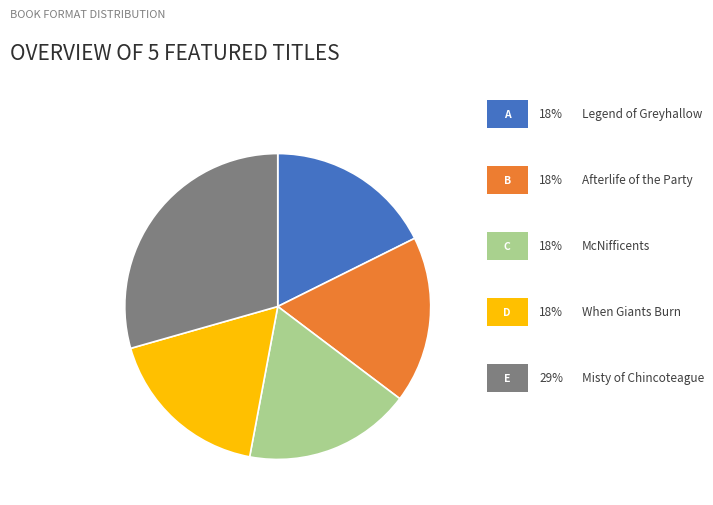

Is there any slice that represents more than half of the pie?

No